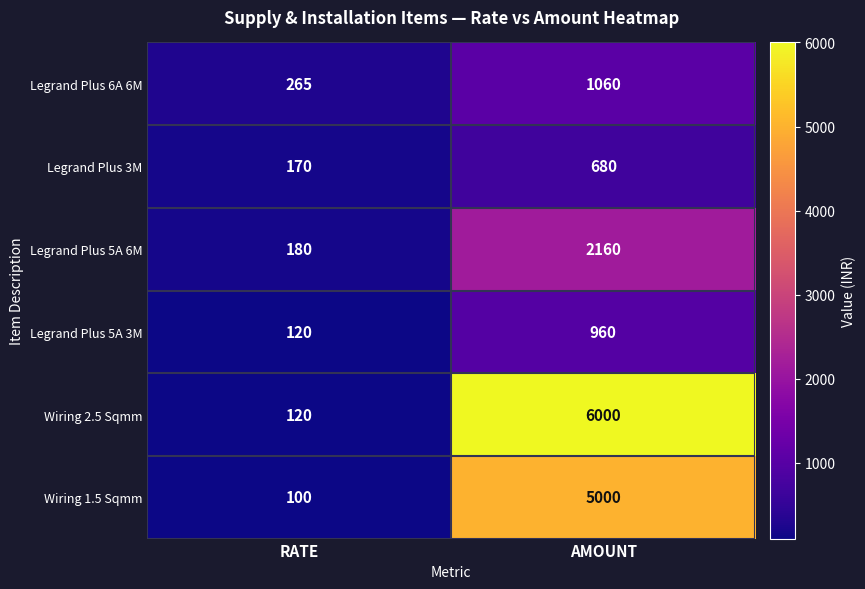

What is the difference between the maximum and minimum values in the Legrand Plus 5A 6M series?

1980